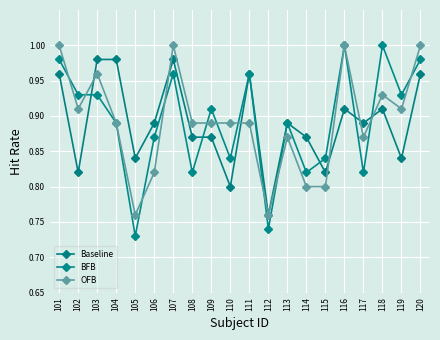

Reading left to right, extract all data points from this chart.

Baseline: 1.0	0.8	1.0	1.0	0.8	0.9	1.0	0.9	0.9	0.8	1.0	0.8	0.9	0.9	0.8	0.9	0.9	0.9	0.8	1.0
BFB: 1.0	0.9	0.9	0.9	0.7	0.9	1.0	0.8	0.9	0.8	1.0	0.7	0.9	0.8	0.8	1.0	0.8	1.0	0.9	1.0
OFB: 1.0	0.9	1.0	0.9	0.8	0.8	1.0	0.9	0.9	0.9	0.9	0.8	0.9	0.8	0.8	1.0	0.9	0.9	0.9	1.0